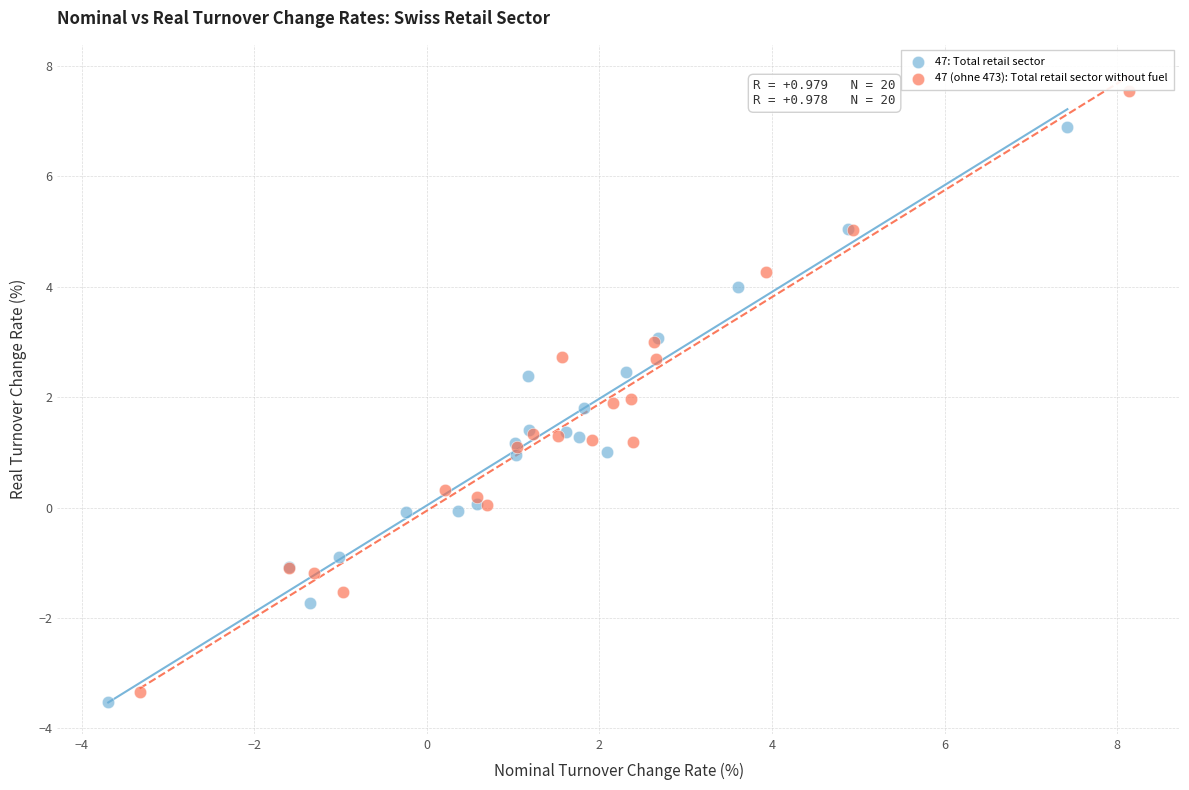

What are all the series names shown in the legend?

47: Total retail sector, 47 (ohne 473): Total retail sector without fuel